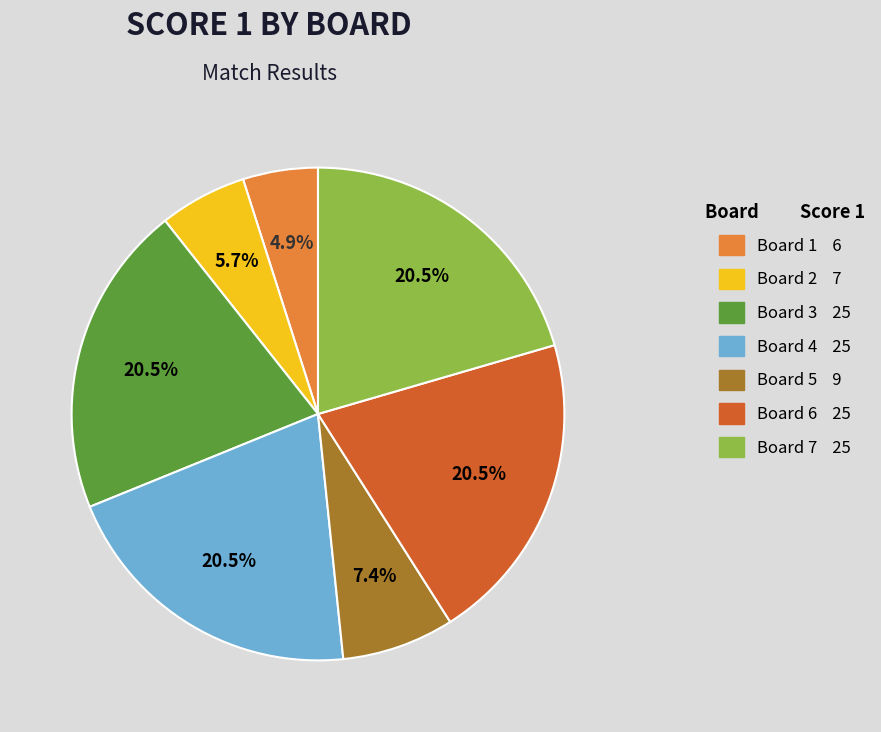

What is the ratio of the value at Board 7 25 to the value at Board 1 6?

4.2